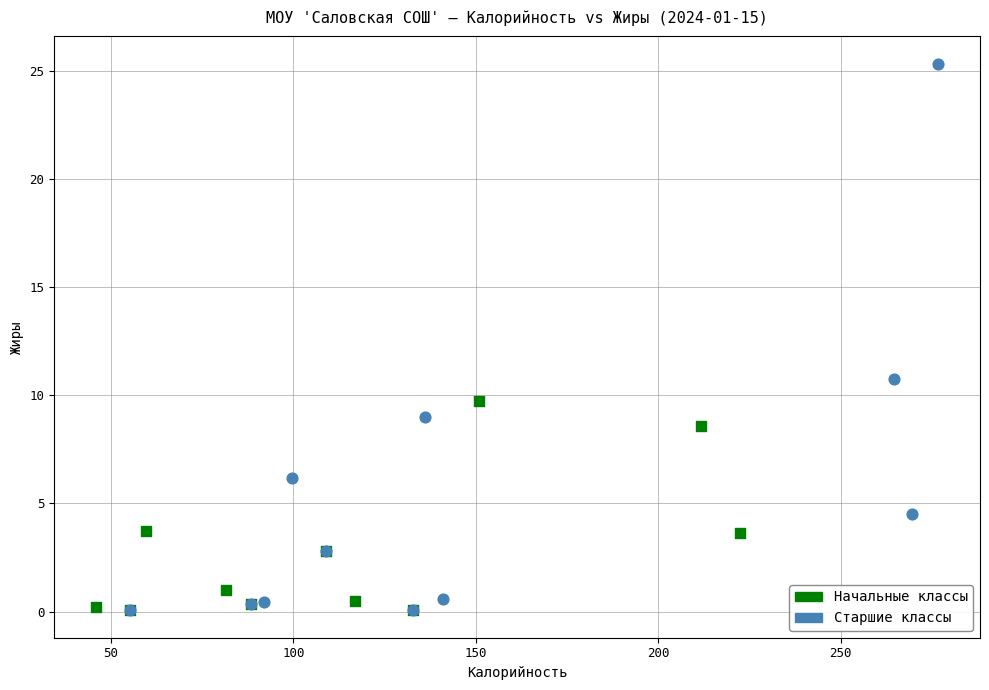

Which series reaches the maximum Y coordinate?

Старшие классы